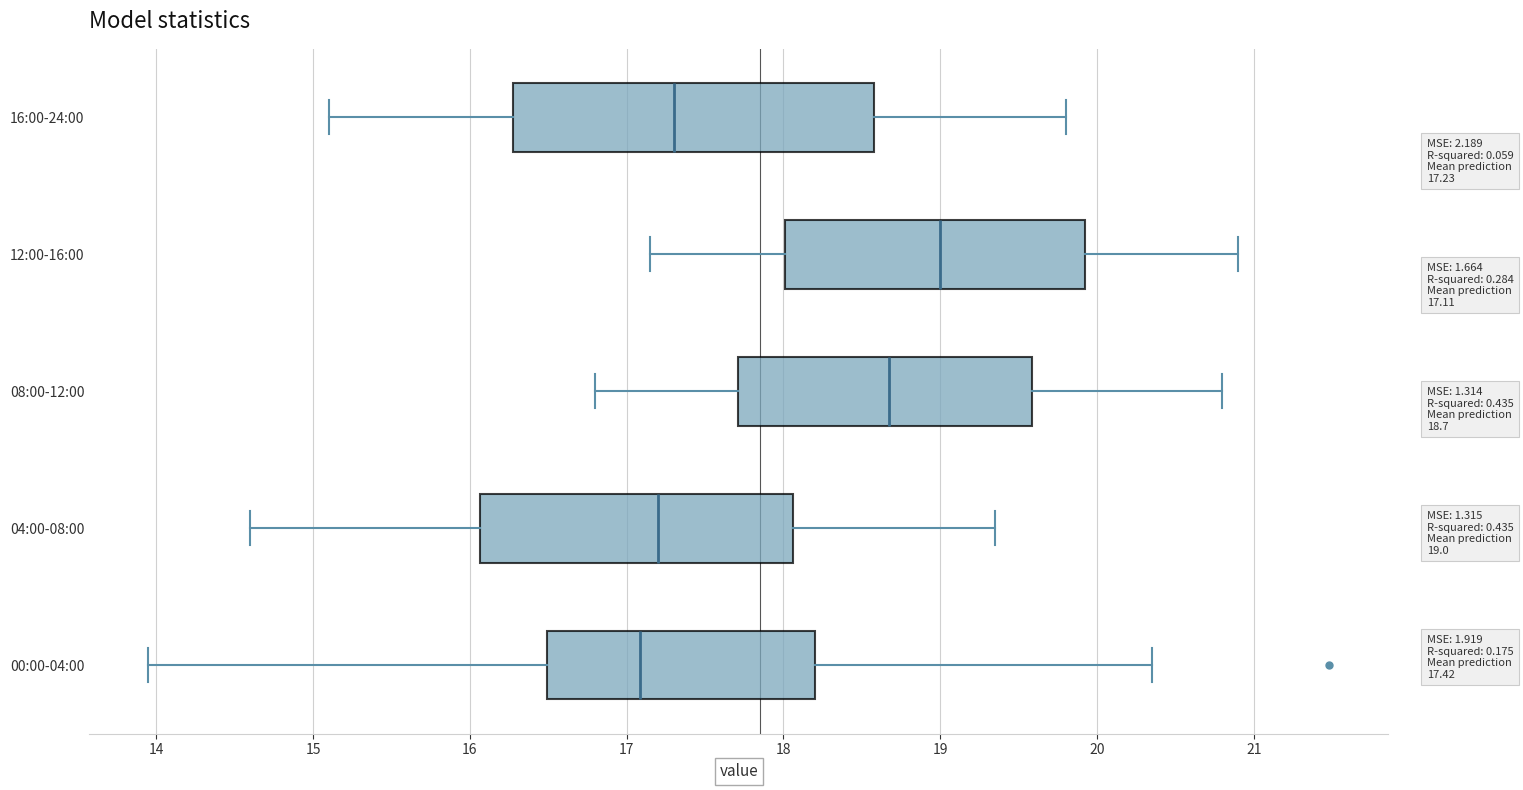

Reading bottom to top, transcribe this box plot: for each box, give where its median line is, the range the box spans, and where its two whiskers end, as read against the x-axis. The values are not printed on the chart, so give them approximately, as read against the axis.

00:00-04:00: median 17.1, box 16.5 to 18.2, whiskers 14.0 to 20.4
04:00-08:00: median 17.2, box 16.1 to 18.1, whiskers 14.6 to 19.4
08:00-12:00: median 18.7, box 17.7 to 19.6, whiskers 16.8 to 20.8
12:00-16:00: median 19.0, box 18.0 to 19.9, whiskers 17.2 to 20.9
16:00-24:00: median 17.3, box 16.3 to 18.6, whiskers 15.1 to 19.8